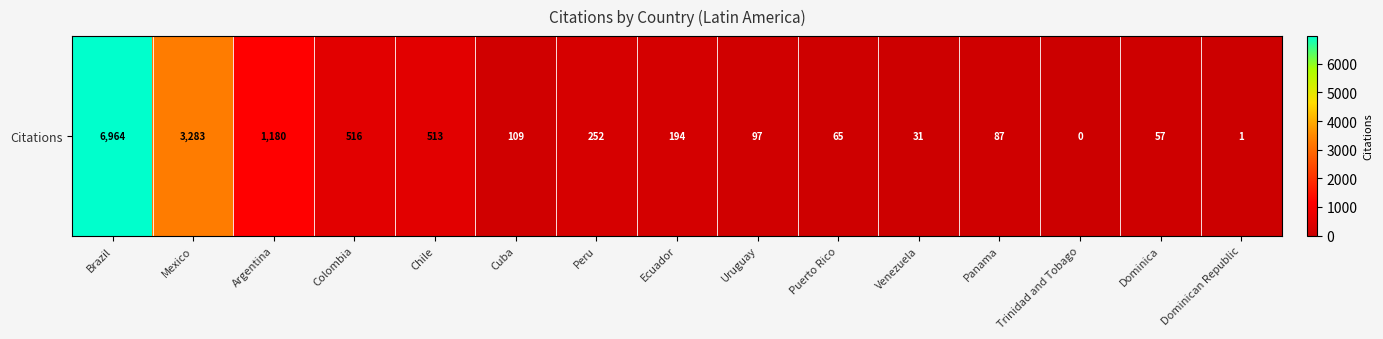

The value at Peru is 252. True or false?

True